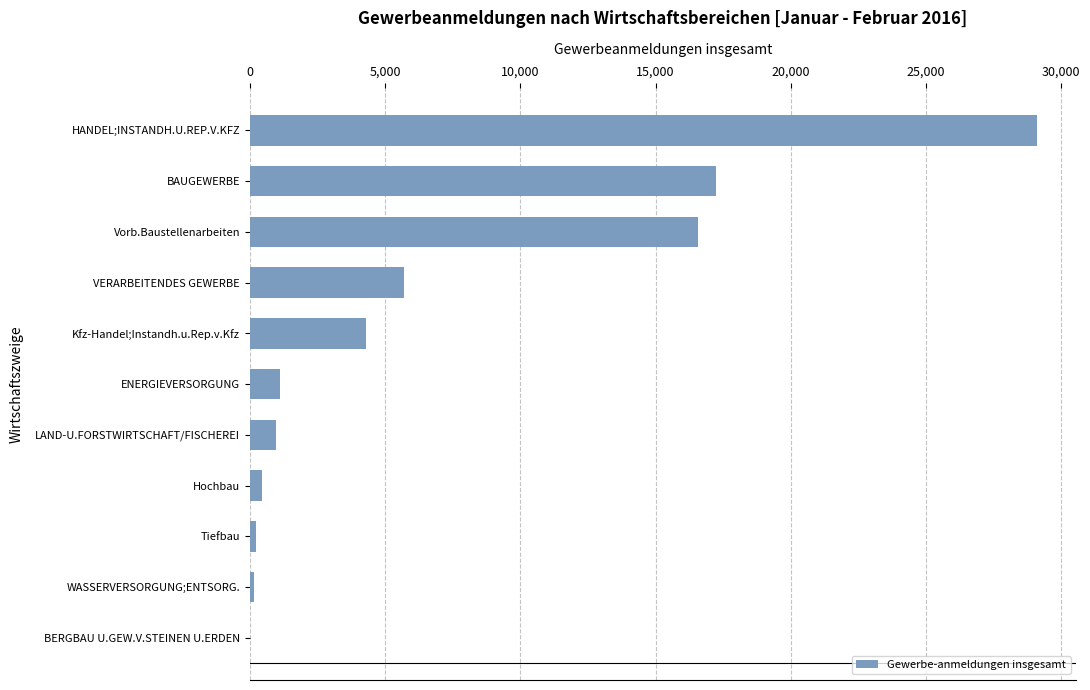

Read the value at LAND-U.FORSTWIRTSCHAFT/FISCHEREI.

983